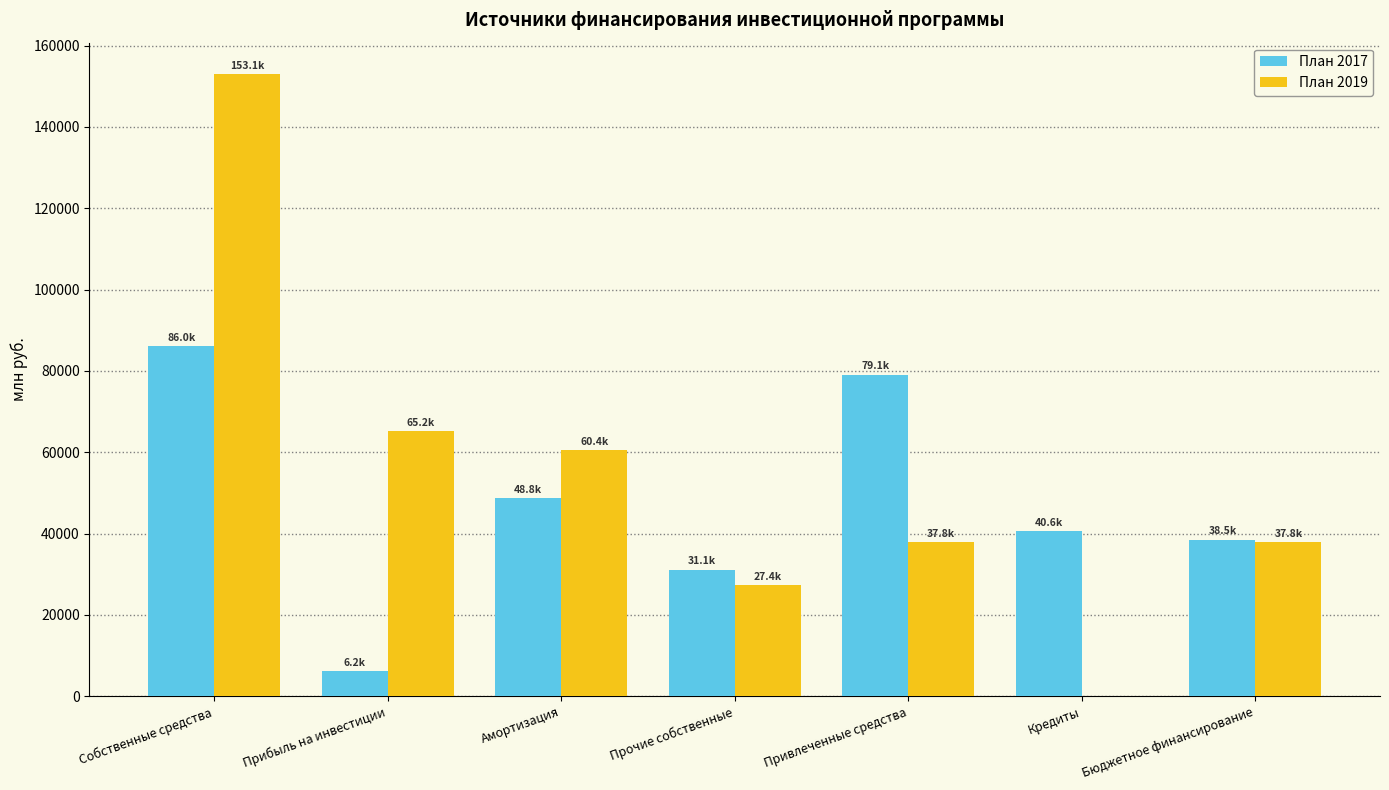

What is the sum of the План 2019 values at Собственные средства and Амортизация?

213513.1